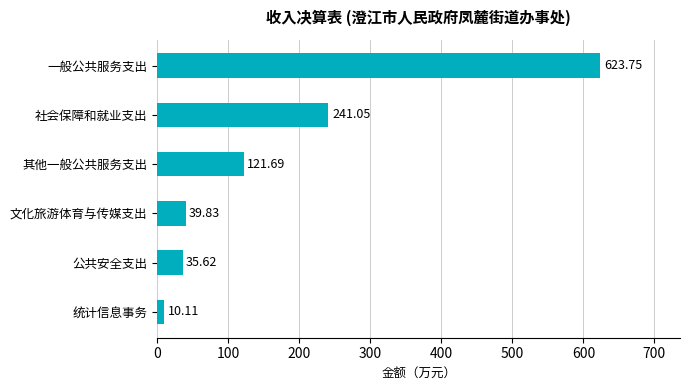

What is the label of the 1st bar from the bottom?

统计信息事务